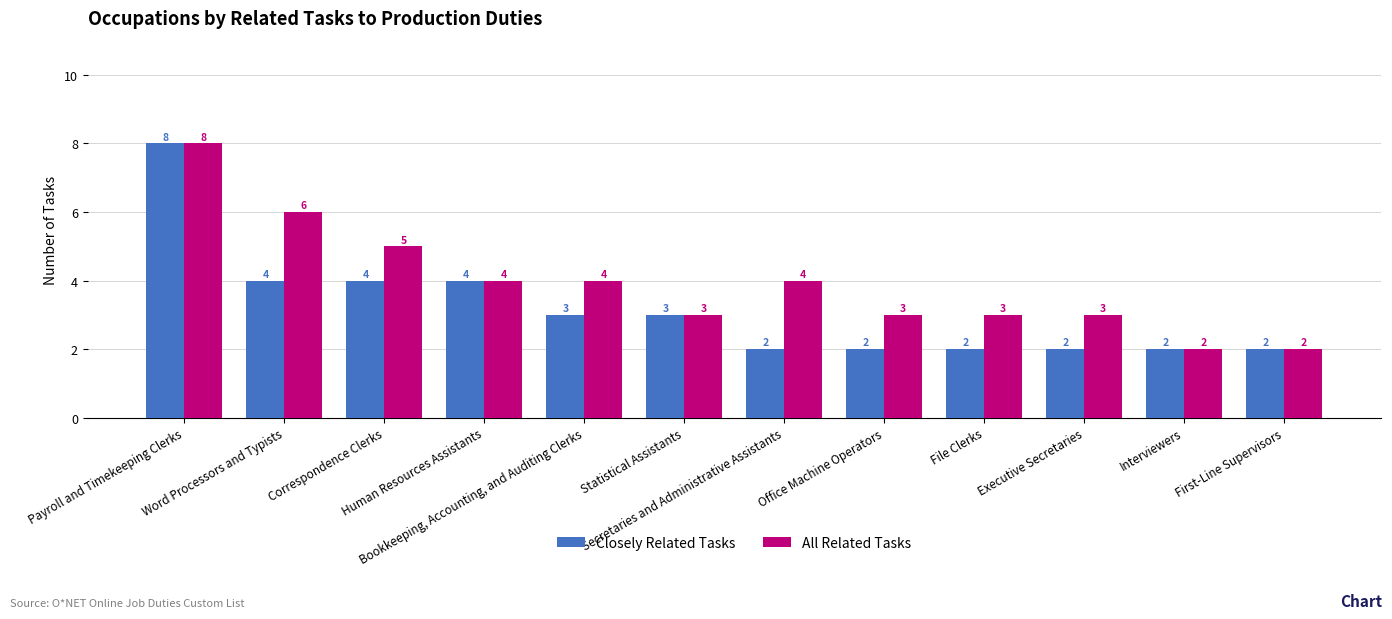

How many values in the All Related Tasks series are below 4?

6